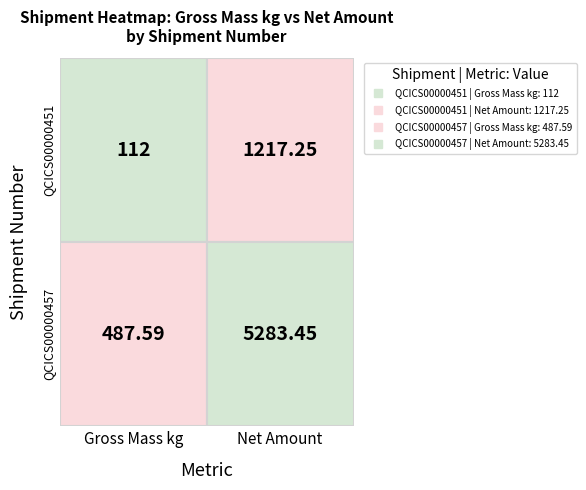

What is the highest value of the QCICS00000451 series?

1217.2